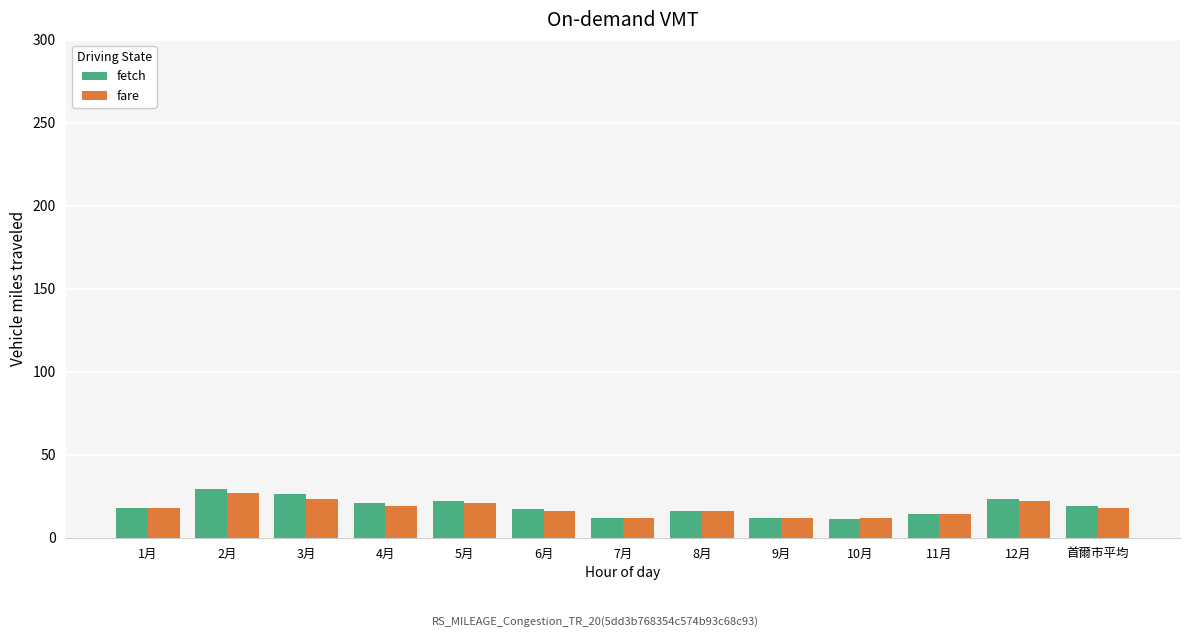

Is it true that fetch equals 21 at 7月?

False